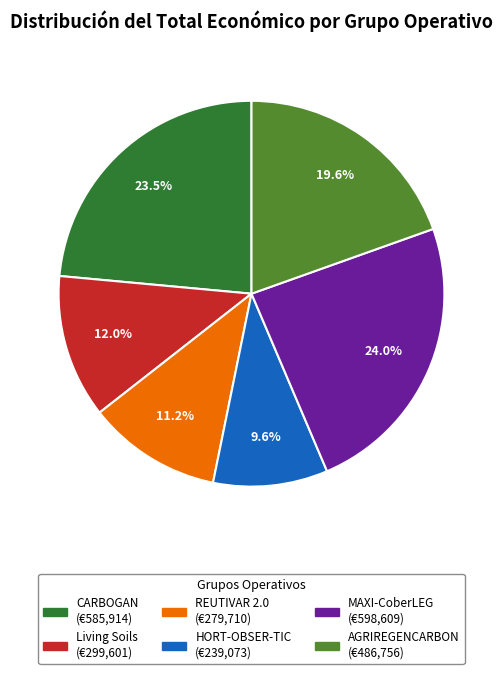

What is the largest slice in the pie chart?

MAXI-CoberLEG